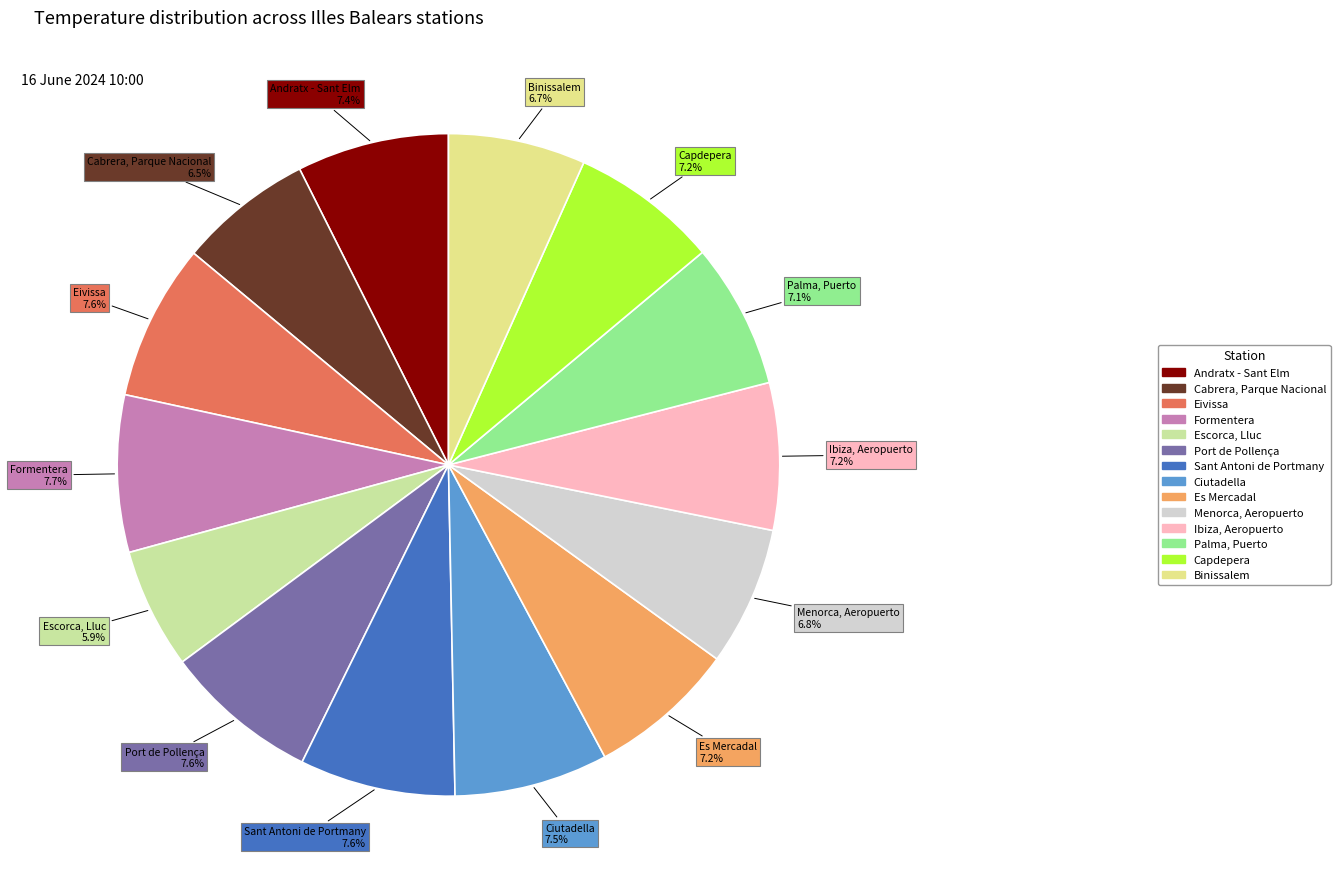

Combined, what portion of the pie is Capdepera and Eivissa?

14.8%